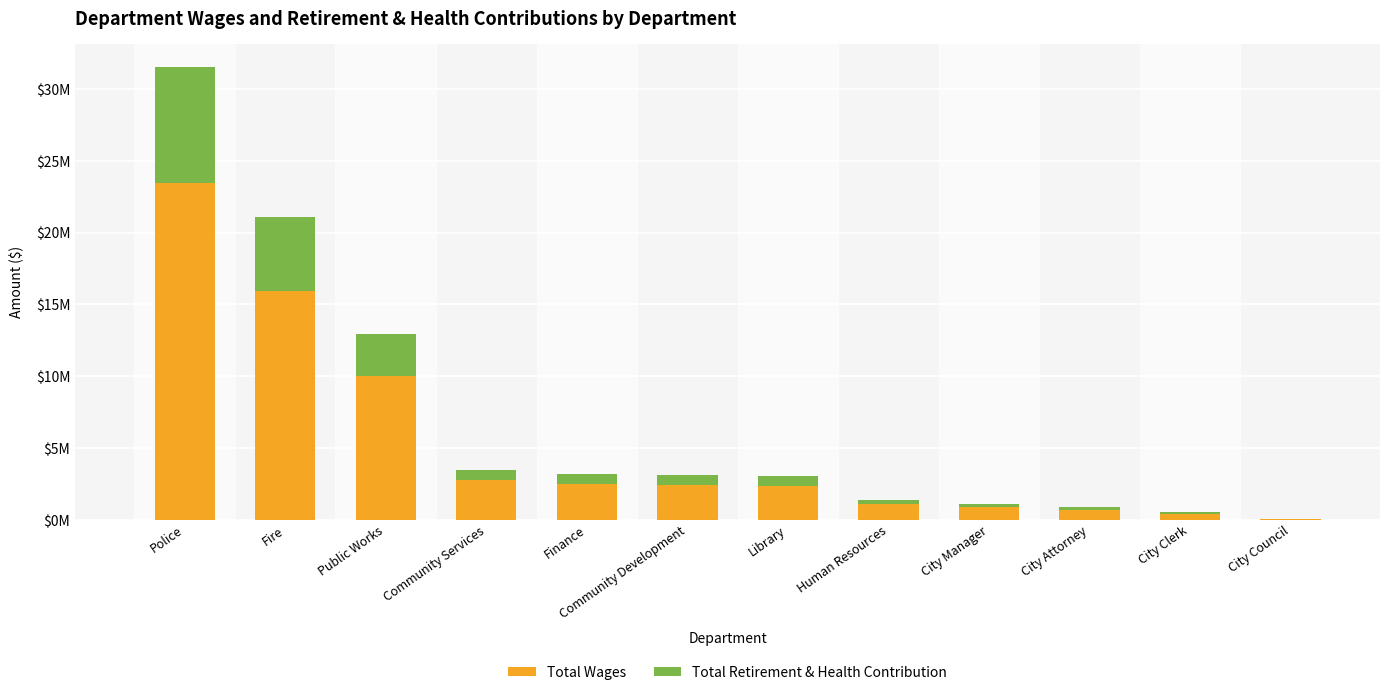

What is the difference between the second highest and second lowest values in the Total Wages series?

15532571